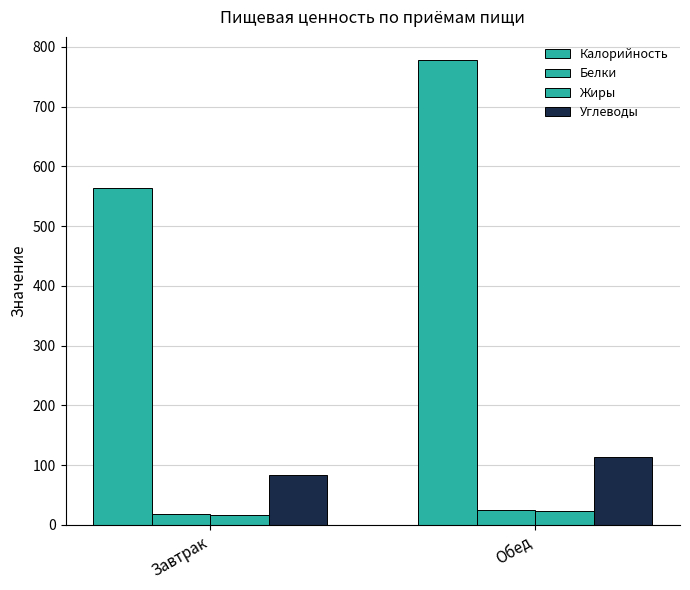

Reading right to left, extract all data points from this chart.

Калорийность: 778	564
Белки: 25	19
Жиры: 24	16
Углеводы: 114	83